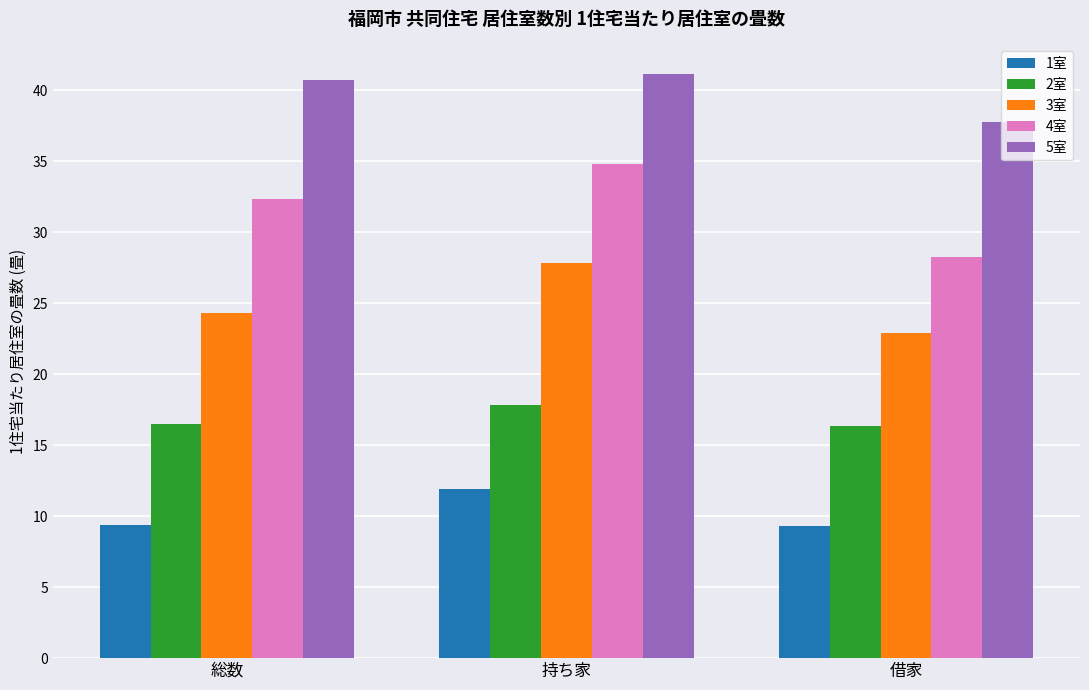

Which category has the highest value in the 3室 series?

持ち家